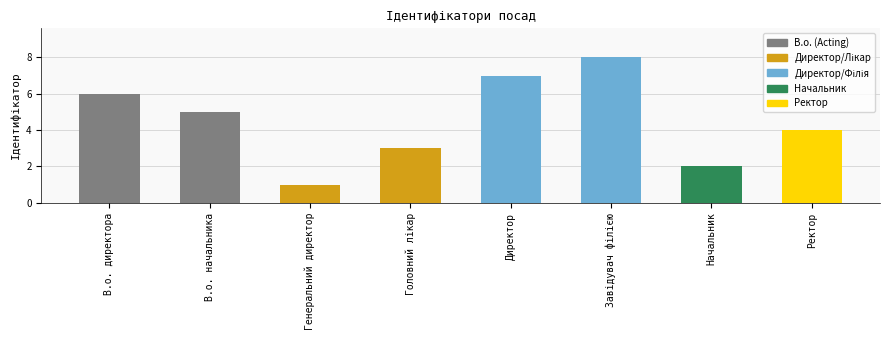

What is the maximum value shown in the chart?

8